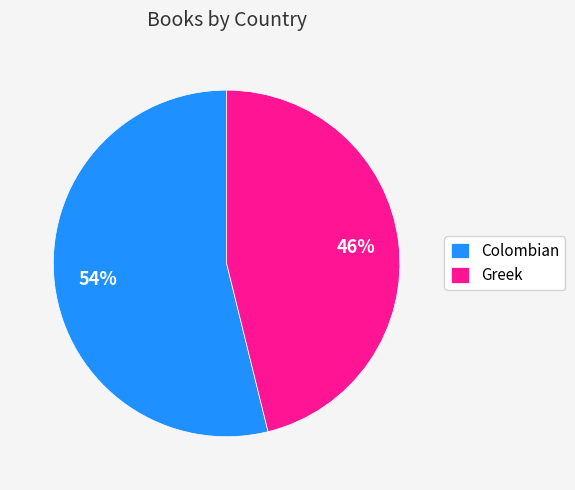

How many slices are in this pie chart?

2